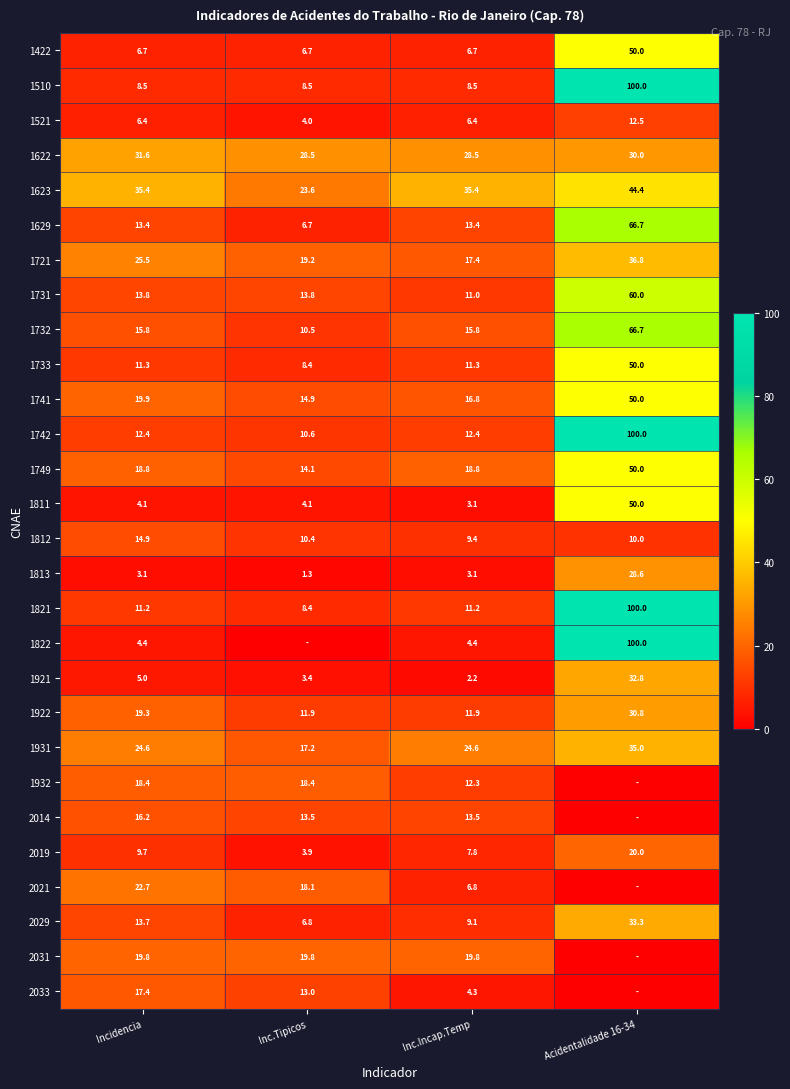

What is the difference between the highest and lowest values at Incidencia?

32.3